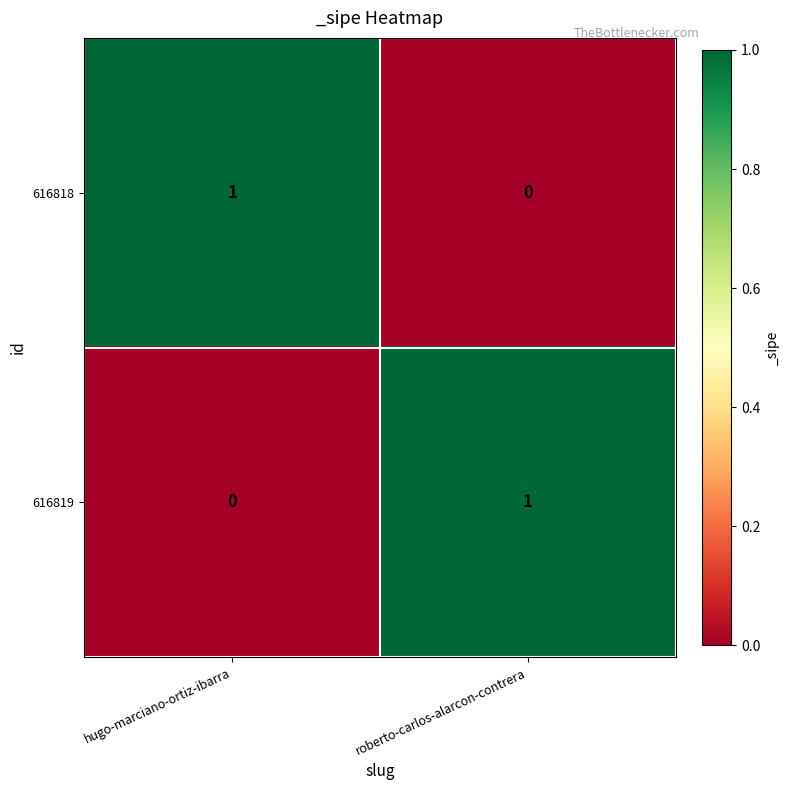

The value of 616818 at roberto-carlos-alarcon-contrera is 1. True or false?

False